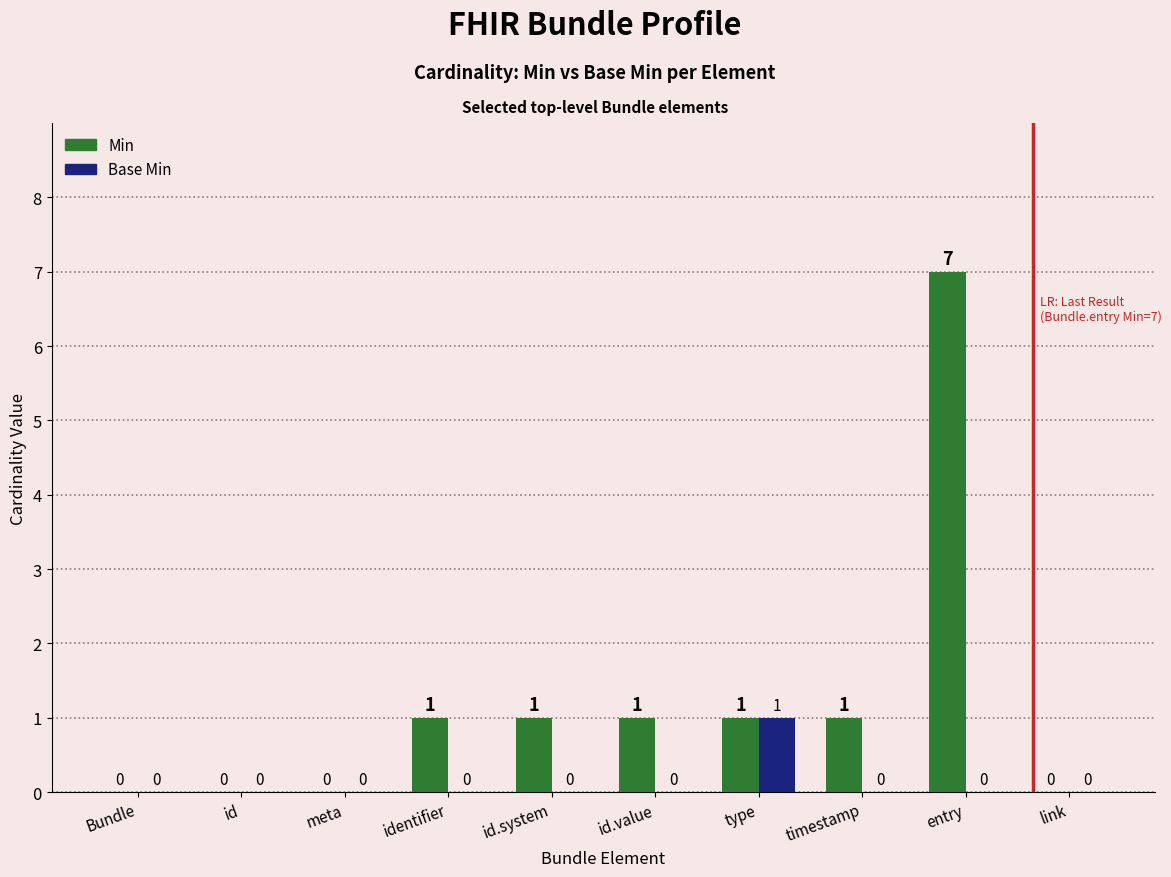

At which category does the chart reach its peak across all series?

entry